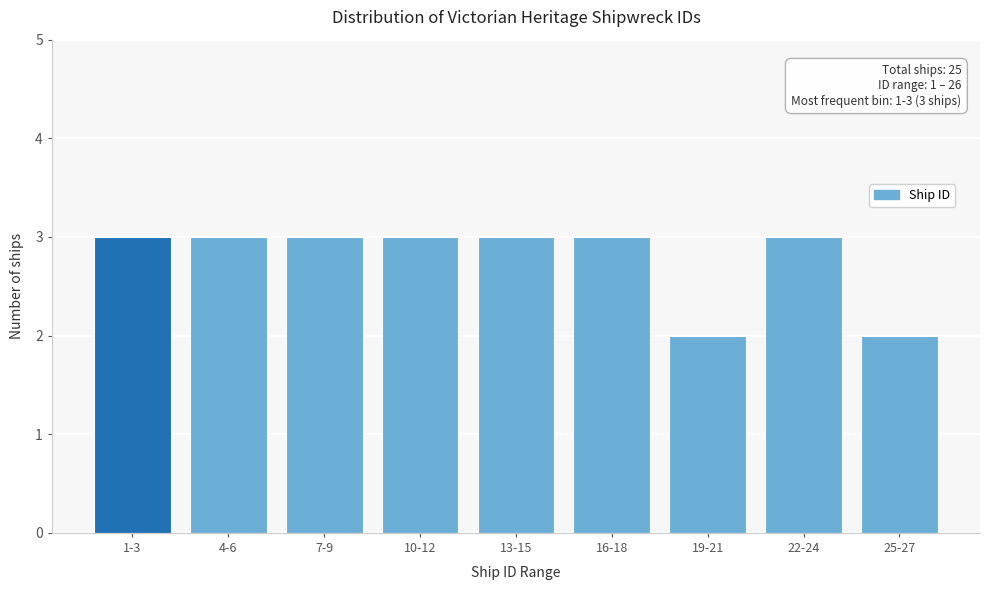

Reading right to left, extract all data points from this chart.

25-27=2	22-24=3	19-21=2	16-18=3	13-15=3	10-12=3	7-9=3	4-6=3	1-3=3